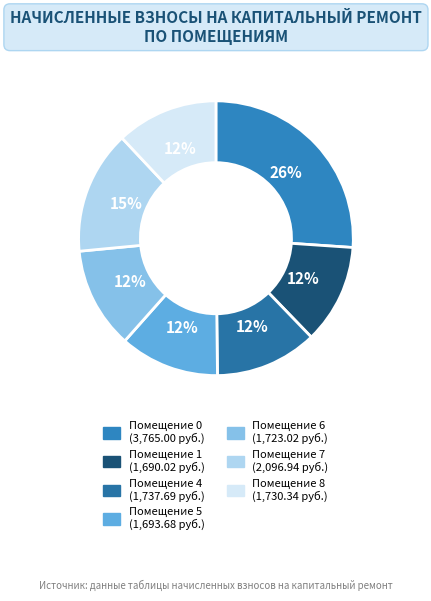

Rank the categories by value from lowest to highest.

1, 5, 6, 8, 4, 7, 0